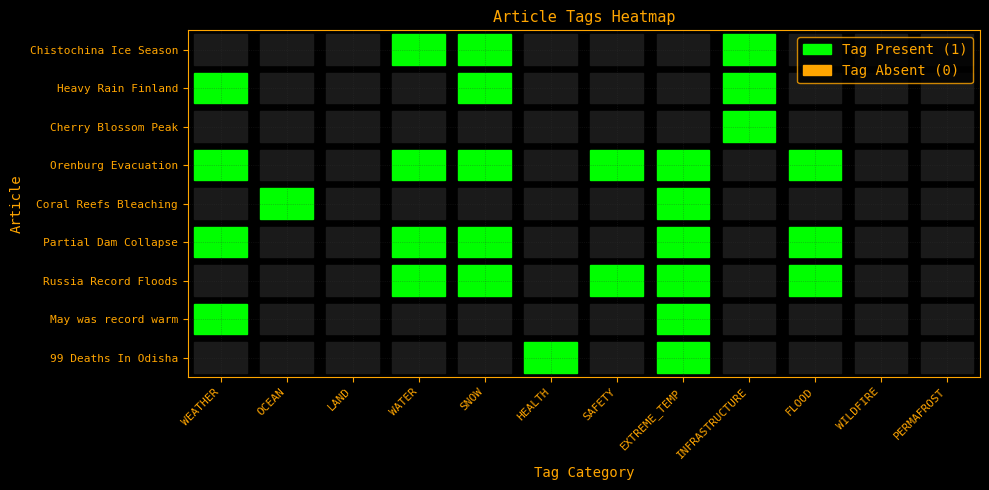

Which series has the largest range (max minus min)?

99 Deaths In Odisha